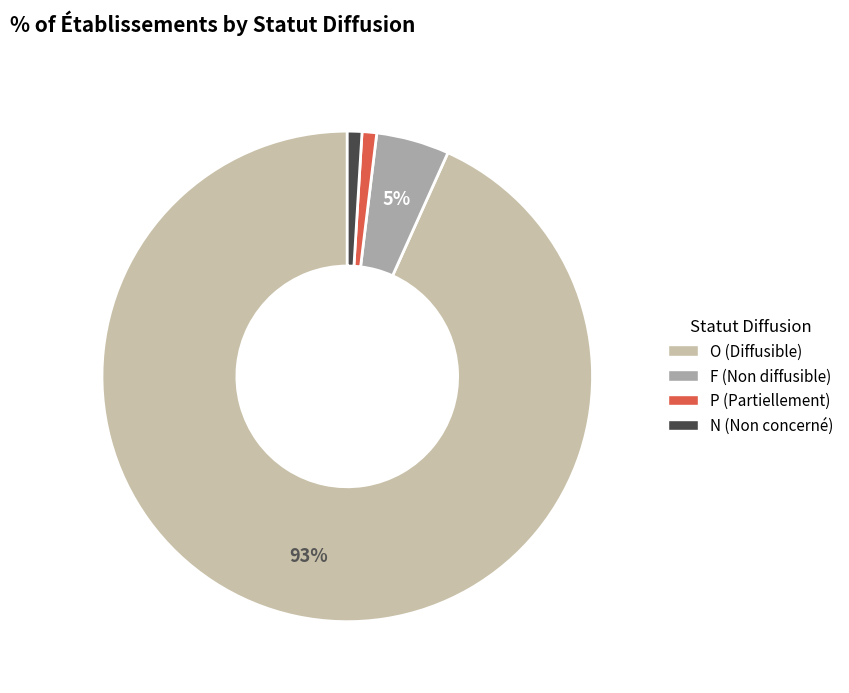

To the nearest percent, what percentage of the pie is P?

1%